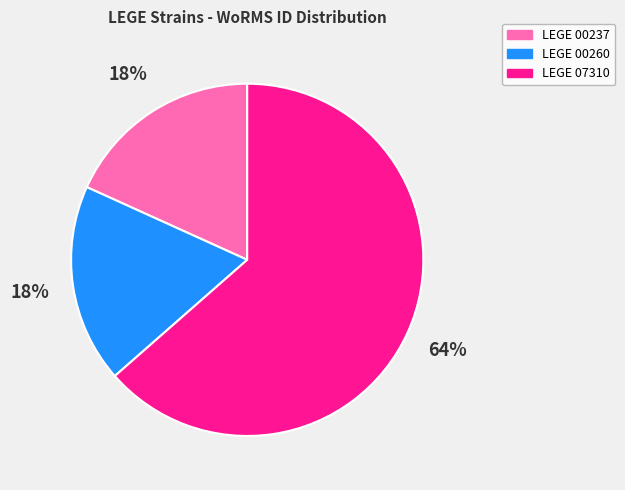

How many segments does this pie chart have?

3